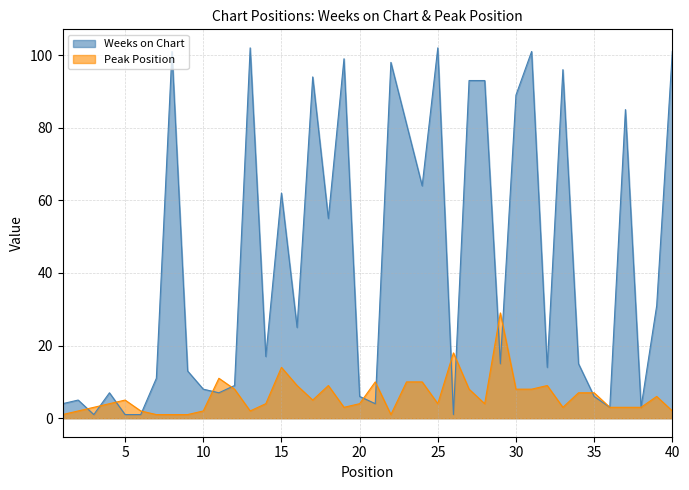

How many lines are shown in the chart?

2